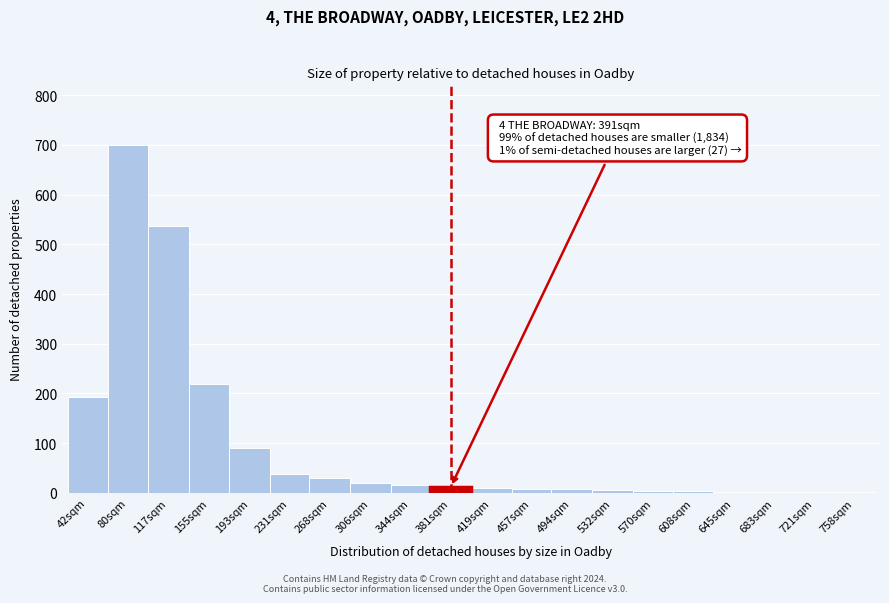

What is the sum of all values?

1896